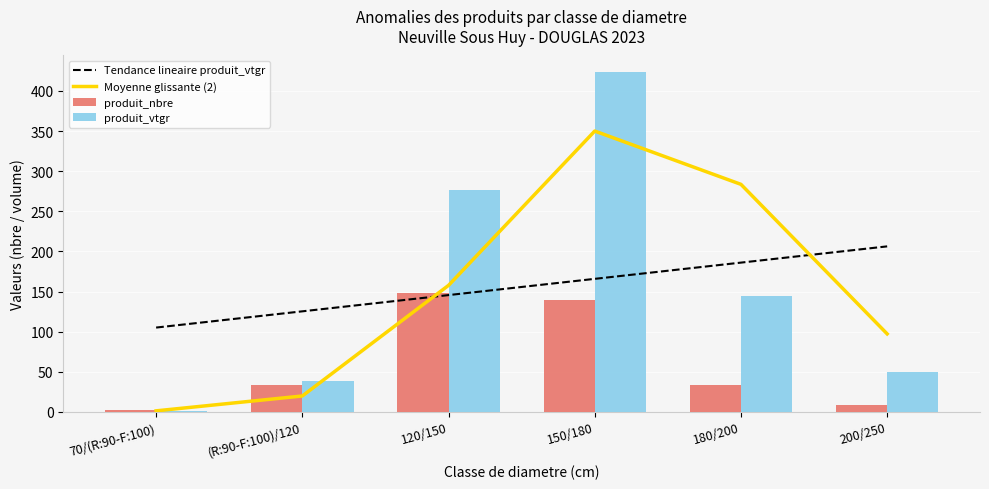

What is the value of the Moyenne glissante (2) bar at the 3rd from the left?

157.7